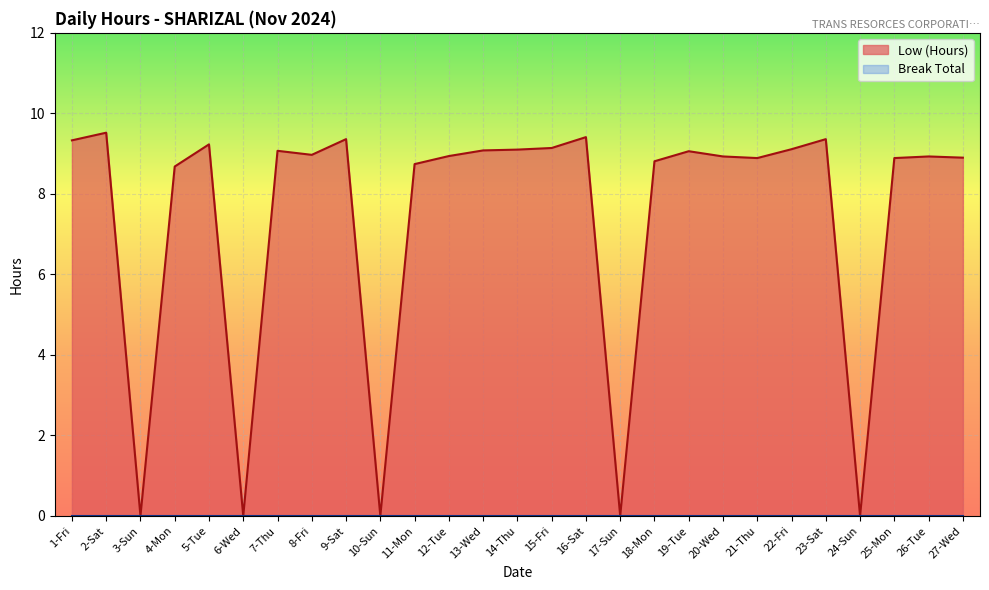

How many points are higher than both their immediate neighbors (excluding endpoints)?

8